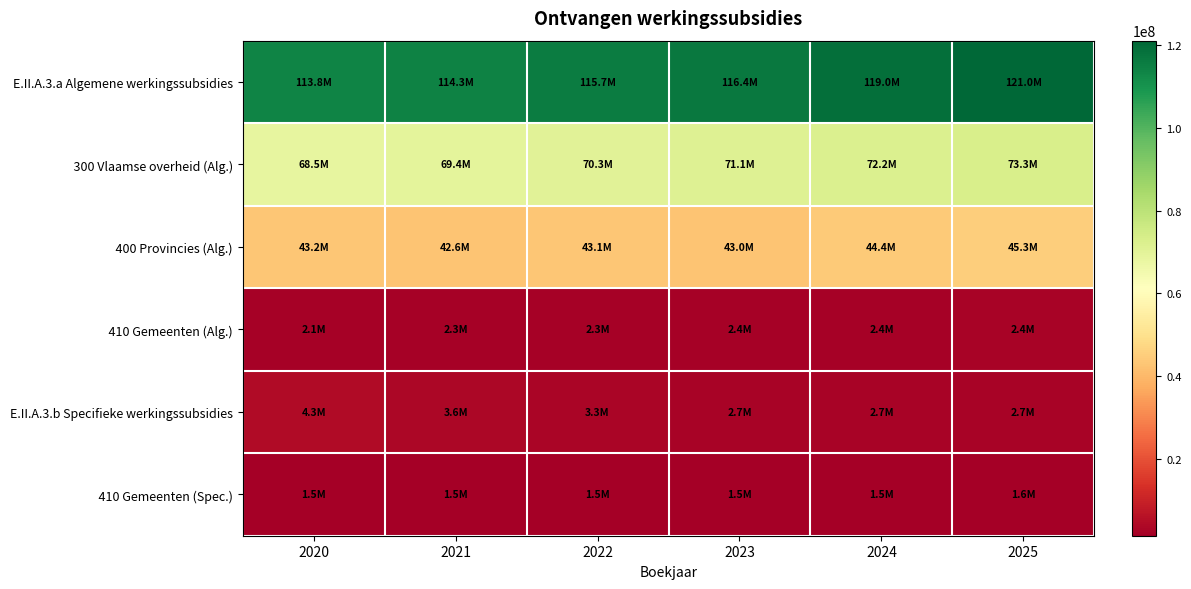

Which series has the largest range (max minus min)?

E.II.A.3.a Algemene werkingssubsidies